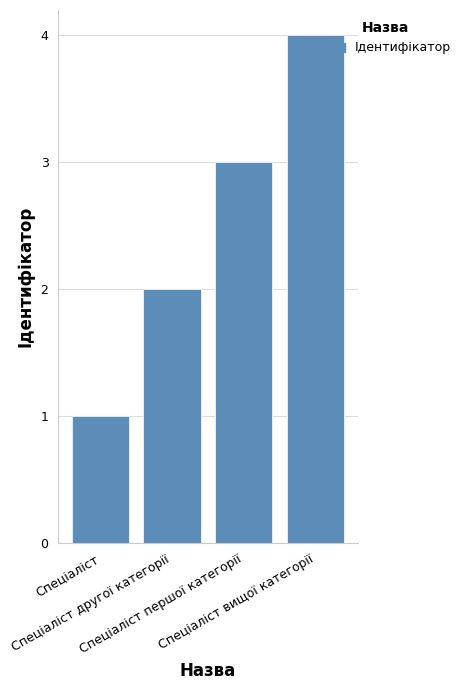

Rank the categories by value from lowest to highest.

Спеціаліст, Спеціаліст другої категорії, Спеціаліст першої категорії, Спеціаліст вищої категорії